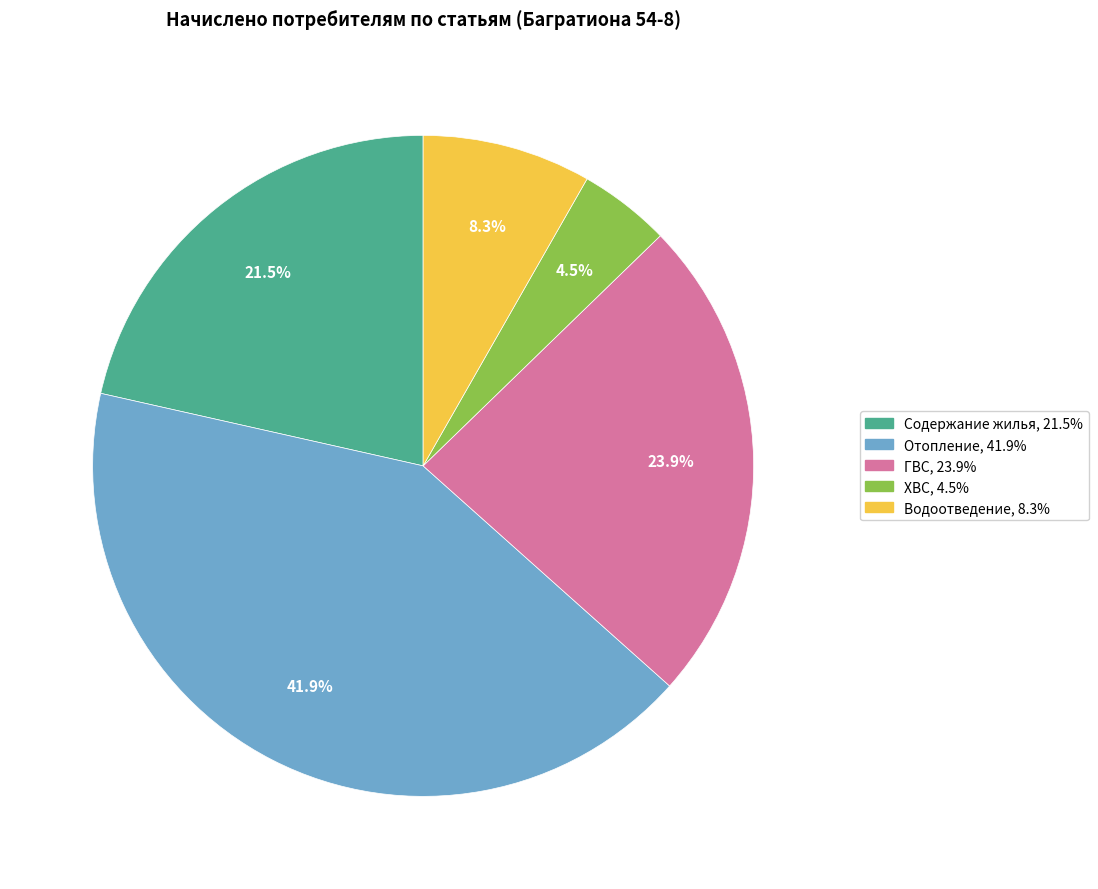

Is there a majority slice in this chart?

No